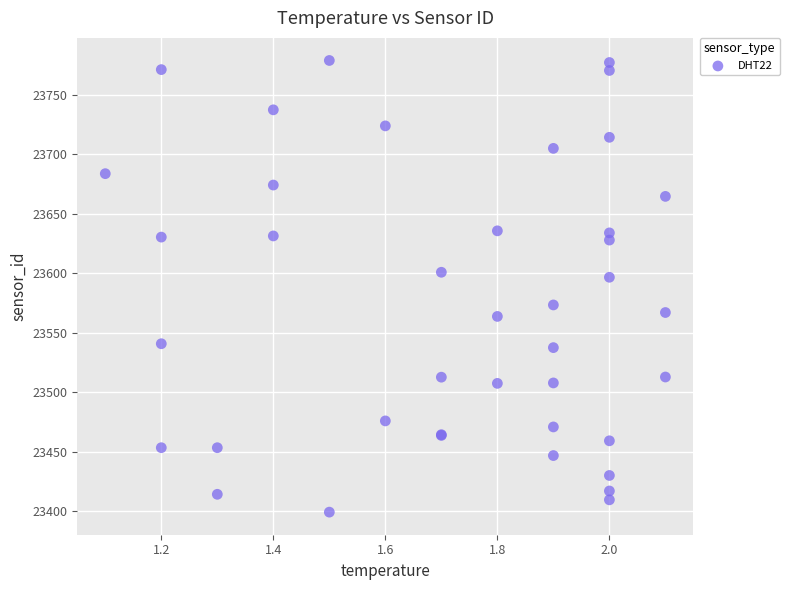

What Y value in the scatter plot is closest to 23589?

23596.7